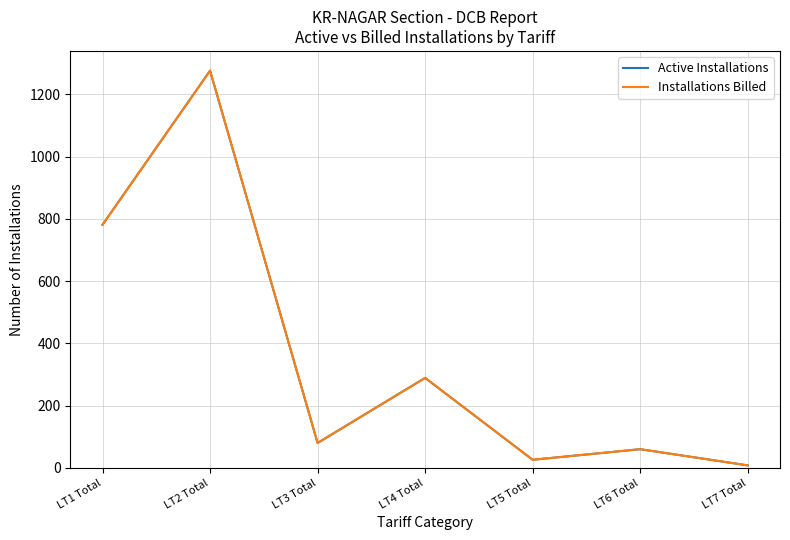

Is this an area chart (filled region under the line)?

No